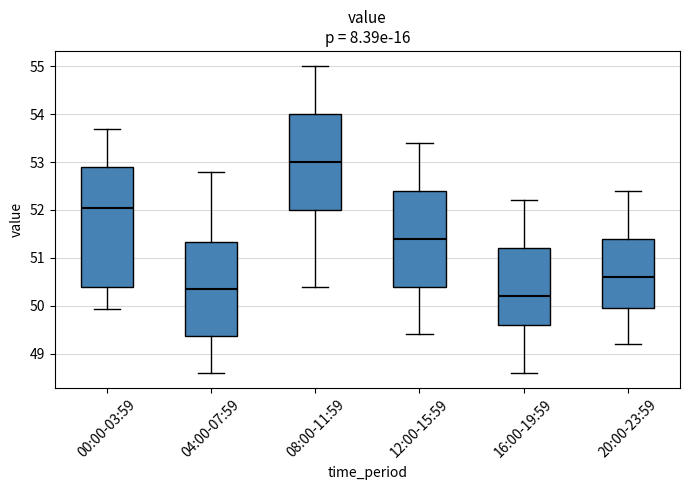

Where does the upper whisker of the box for 12:00-15:59 end on the y-axis? The values are not printed on the chart, so give them approximately, as read against the axis.

53.4